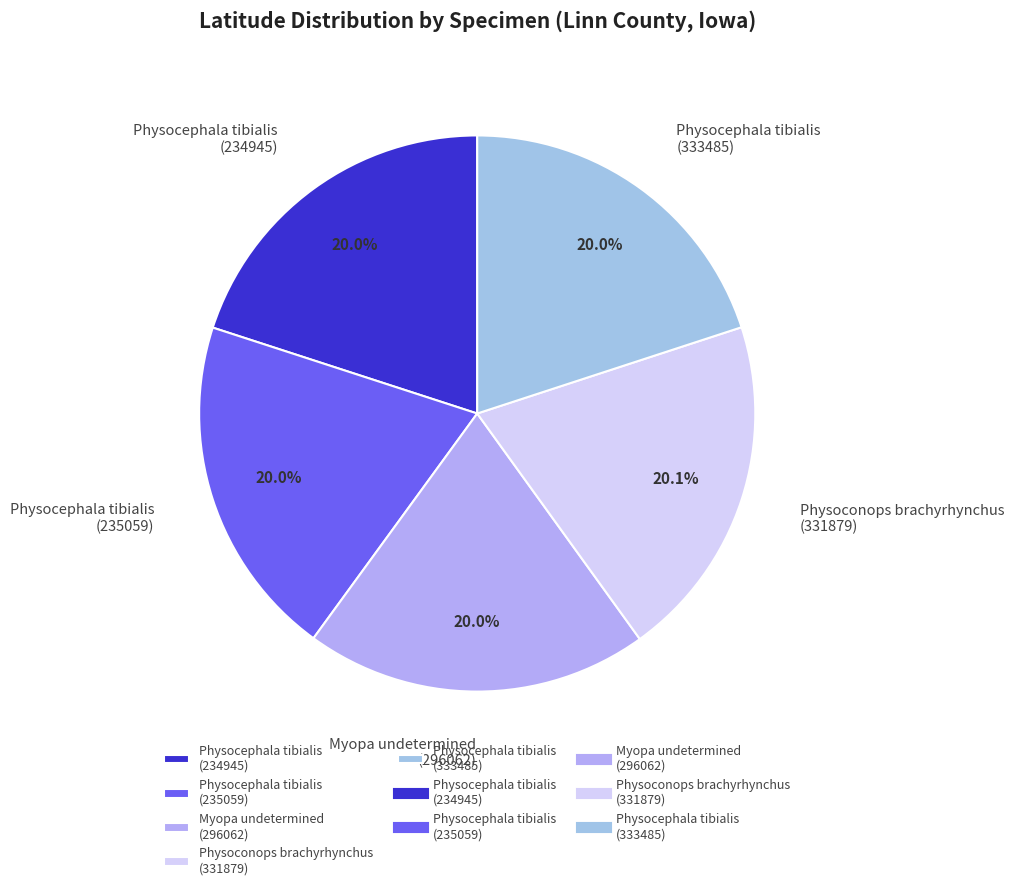

What percentage do Physocephala tibialis (333485) and Physocephala tibialis (235059) together represent?

40.0%